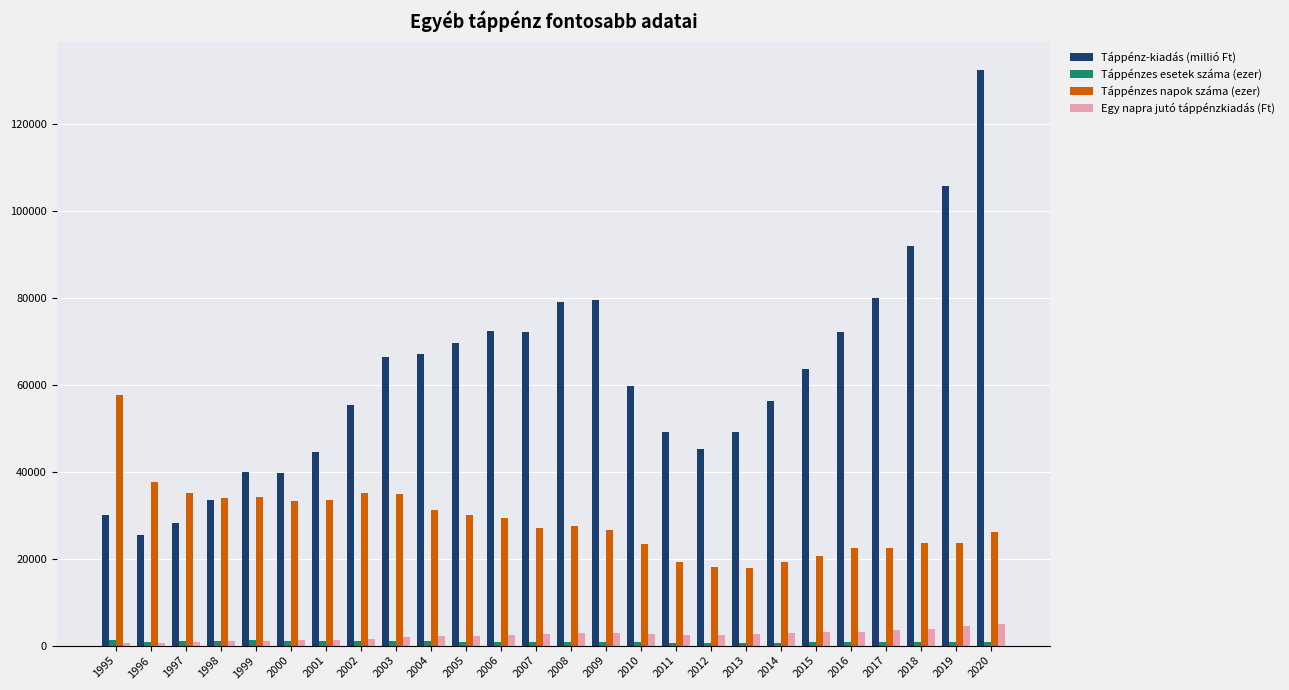

How many data points in Táppénz-kiadás (millió Ft) are less than 63683?

13